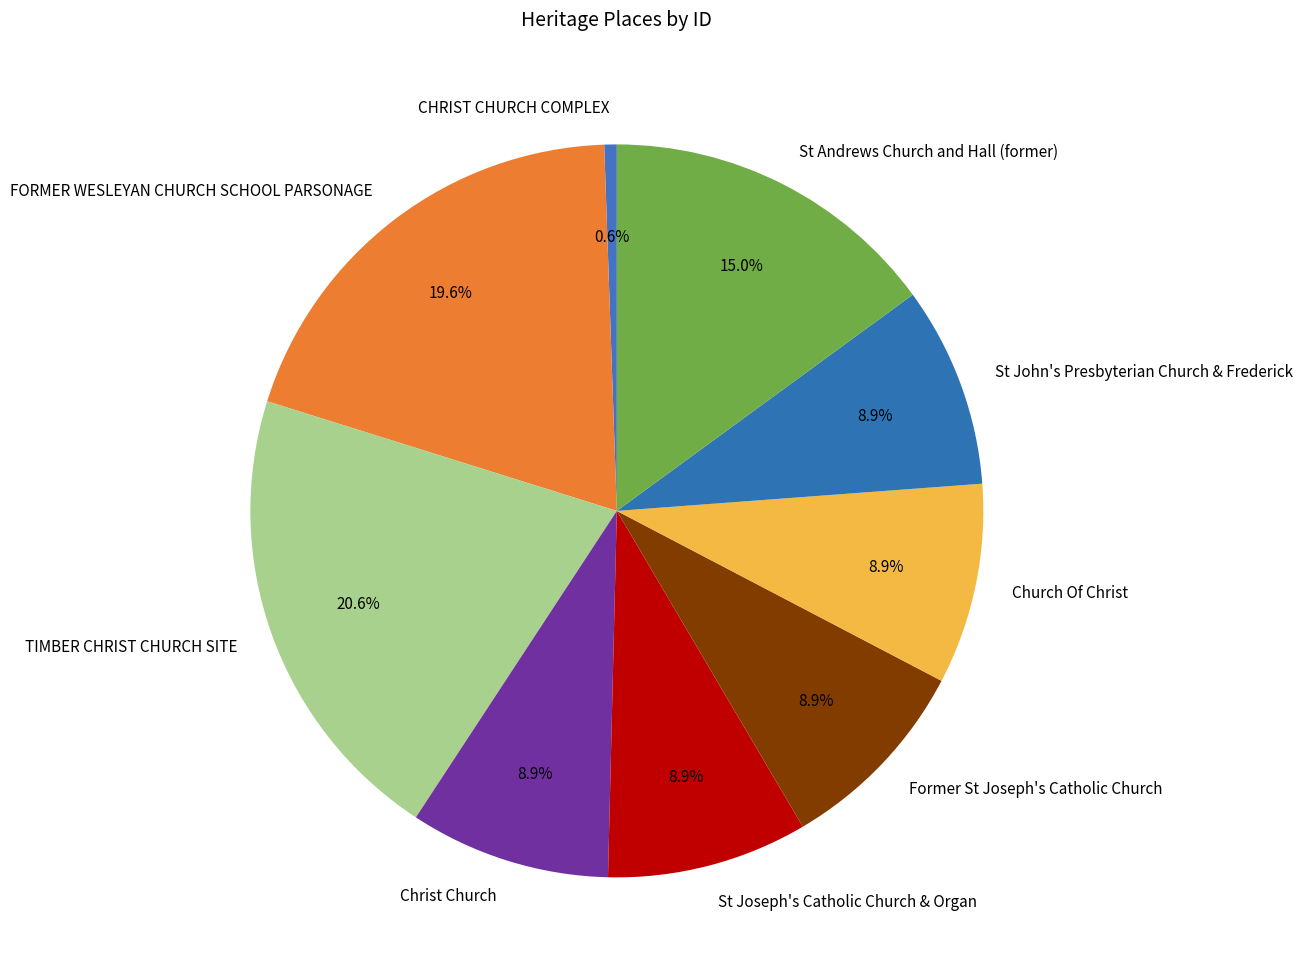

True or false: St Joseph's Catholic Church & Organ accounts for 16% of the total.

False